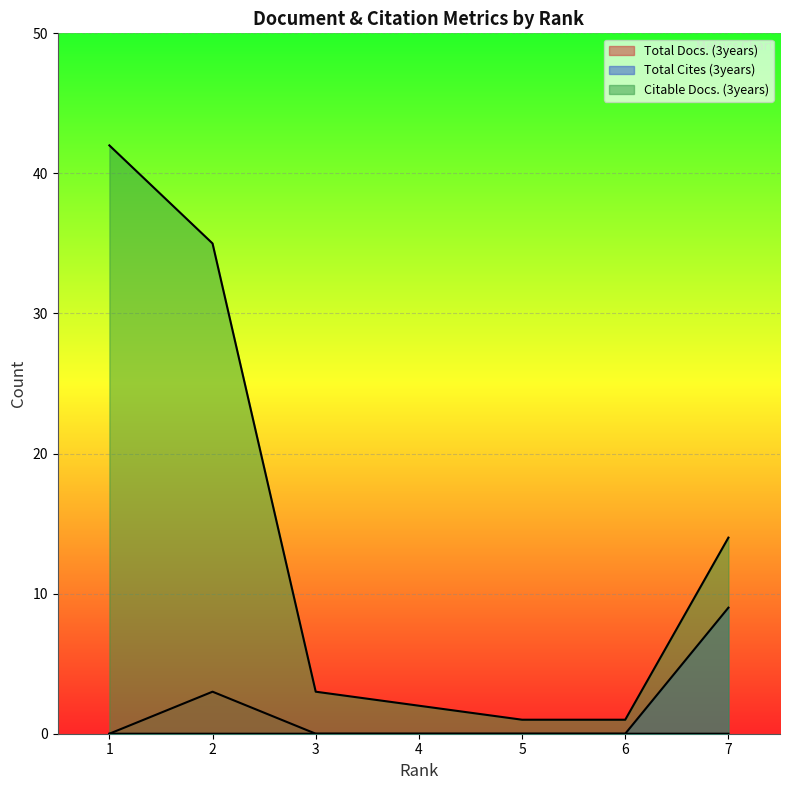

How many lines are shown in the chart?

3